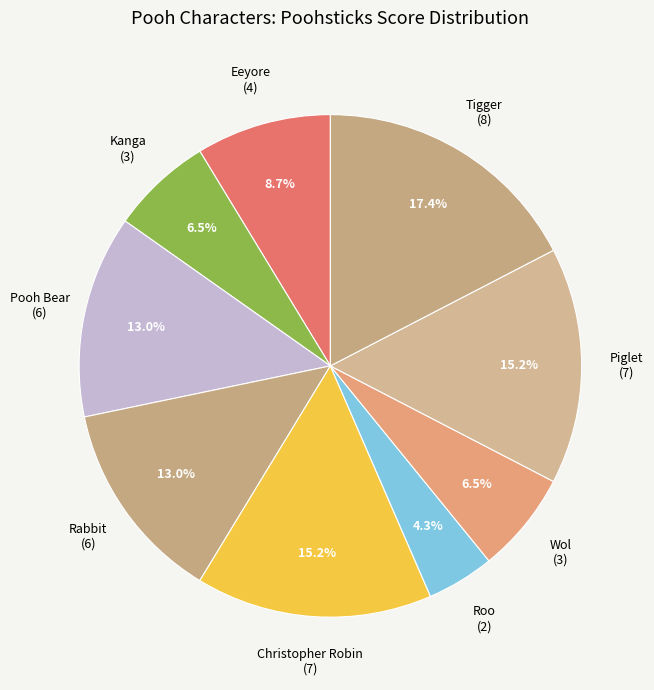

To the nearest percent, what is the average slice percentage?

11%